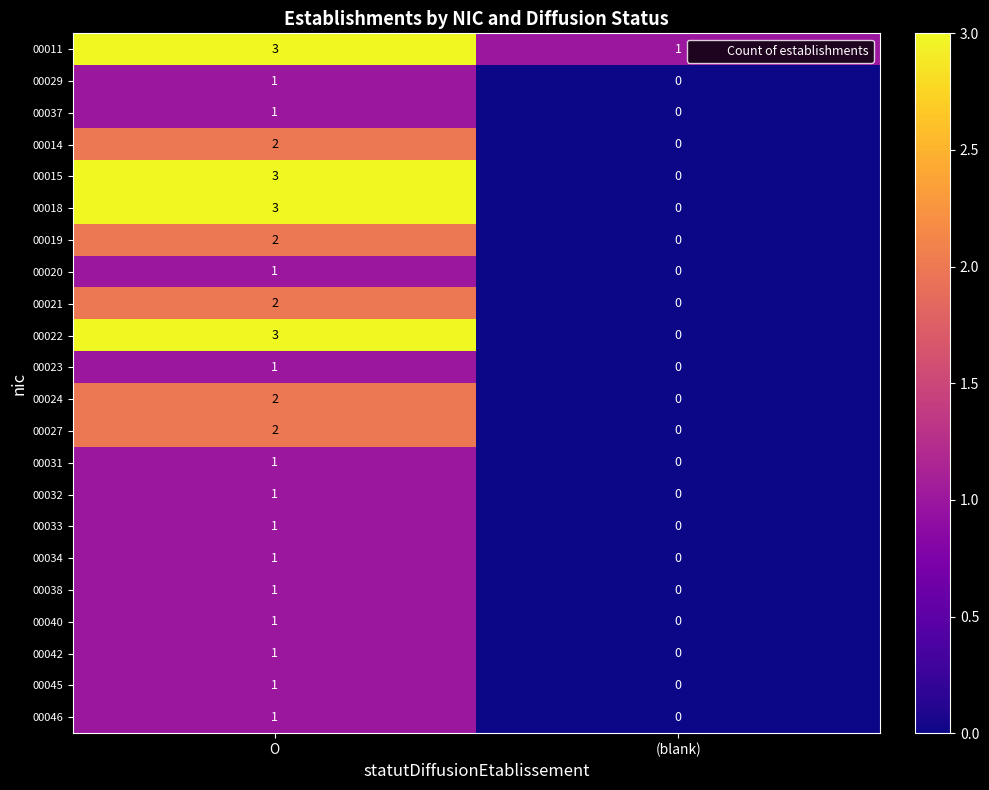

The value of 00037 at (blank) is 0. True or false?

True